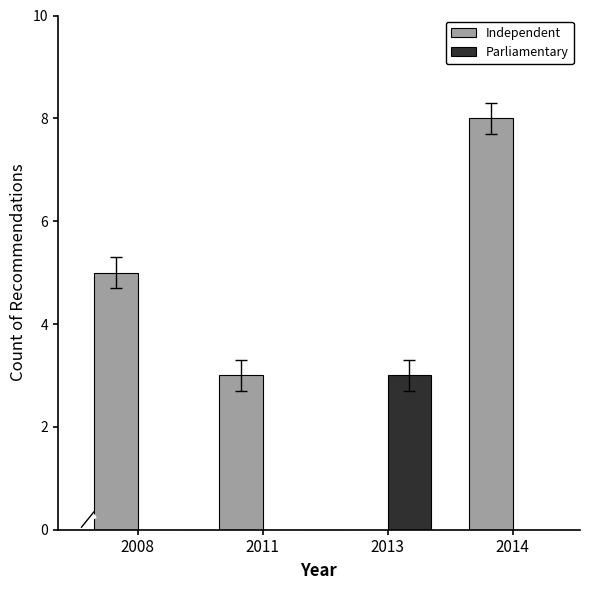

Which series changed the most between 2008 and 2011?

Independent